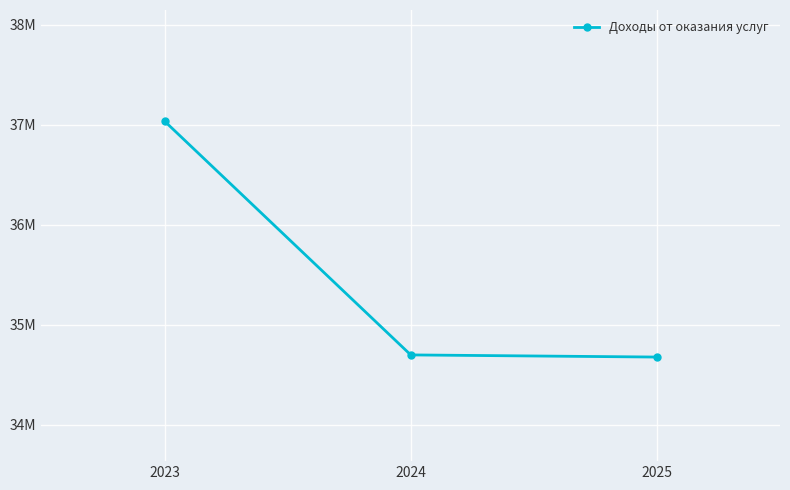

Is this an area chart (filled region under the line)?

No